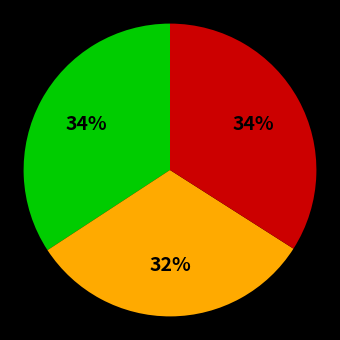

Is there a majority slice in this chart?

No